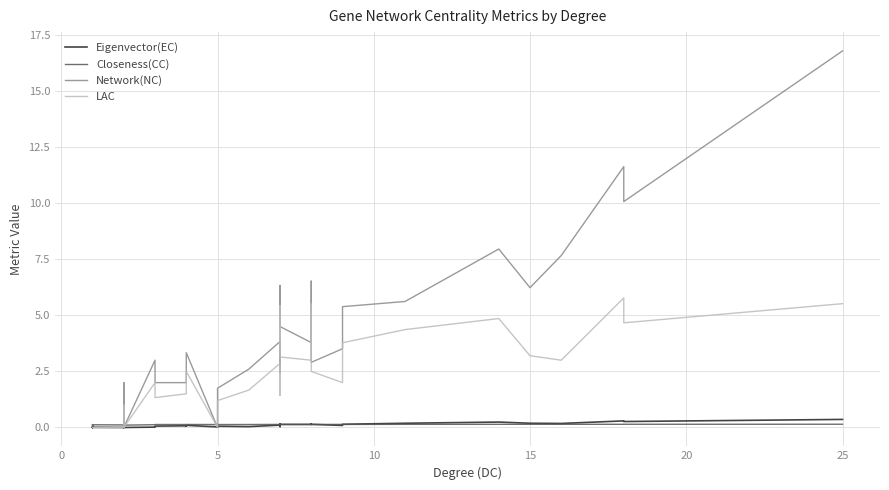

How many lines are shown in the chart?

4